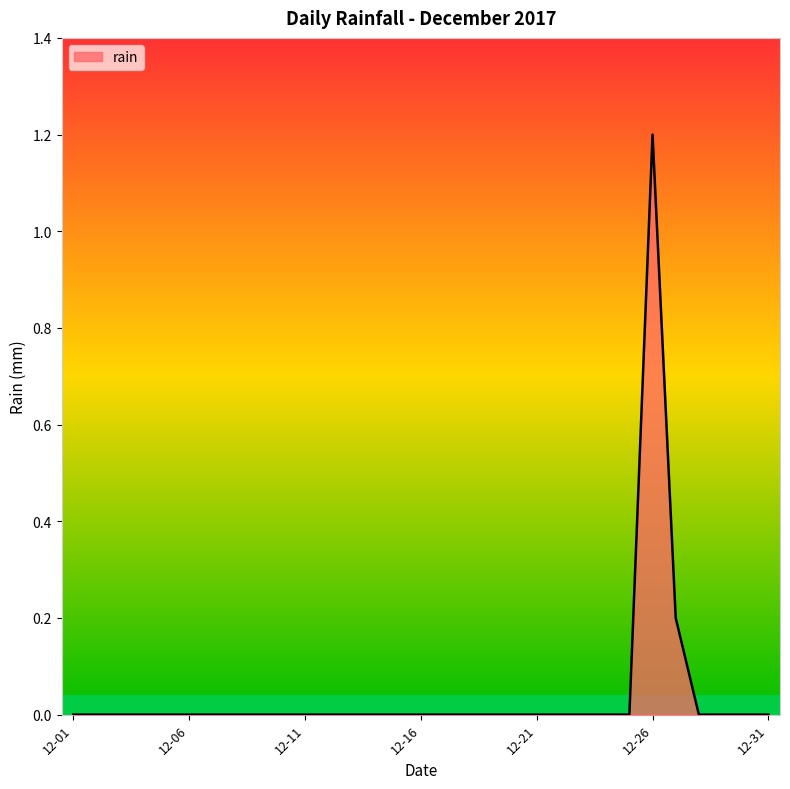

What is the maximum value shown in the chart?

1.2